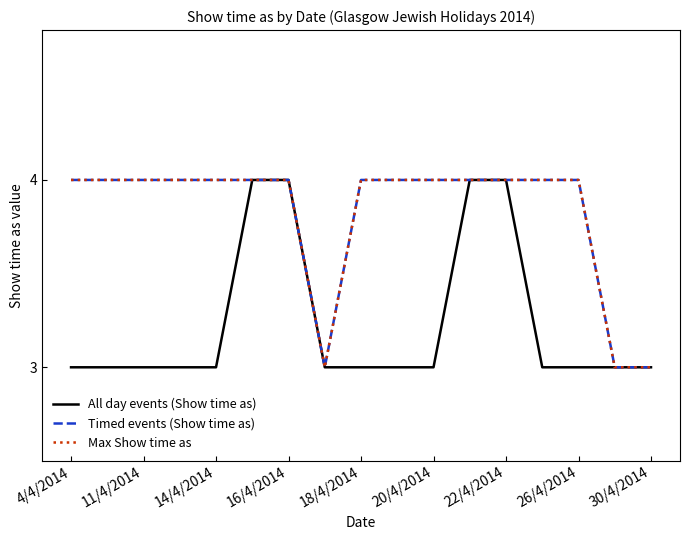

Does the chart have visible grid lines?

No